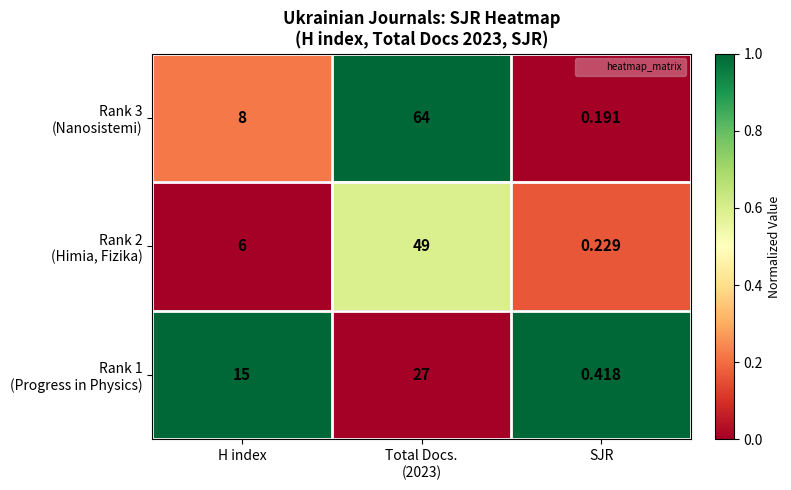

List the series in order of their peak value, lowest first.

Rank 2 (Himia, Fizika), Rank 1 (Progress in Physics), Rank 3 (Nanosistemi)